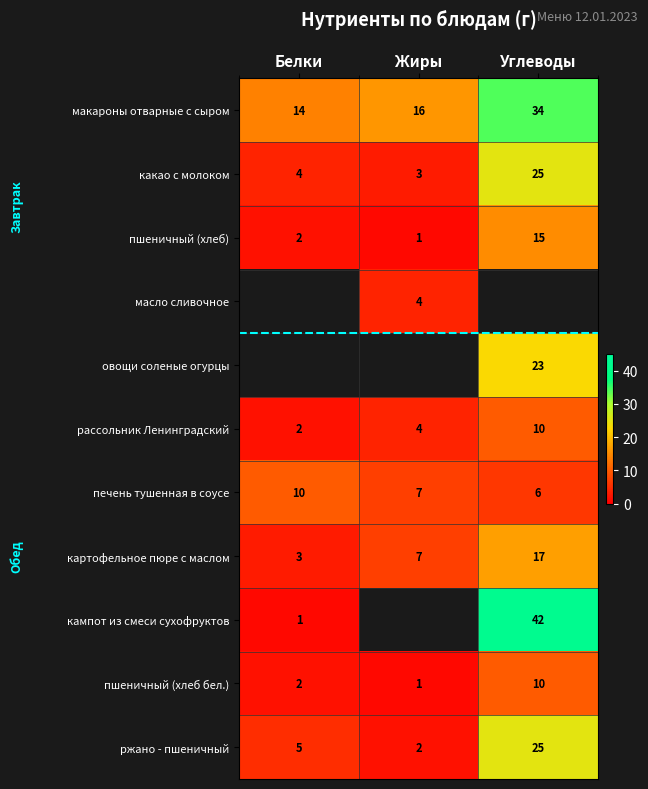

At which label is картофельное пюре с маслом closest to 10?

Жиры